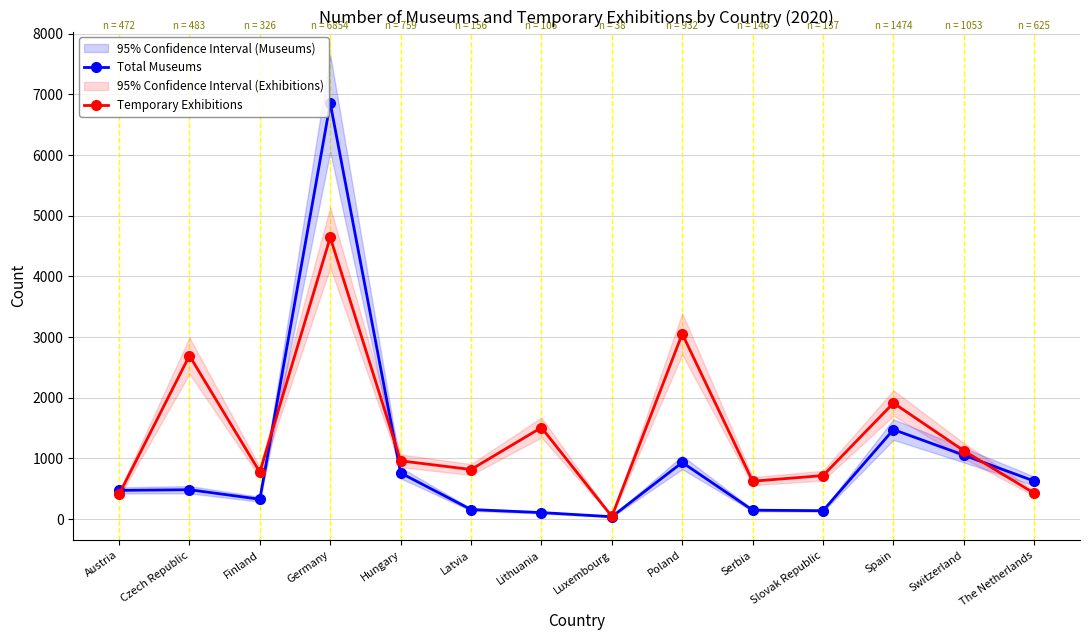

What is the lowest value of the Temporary Exhibitions series?

42